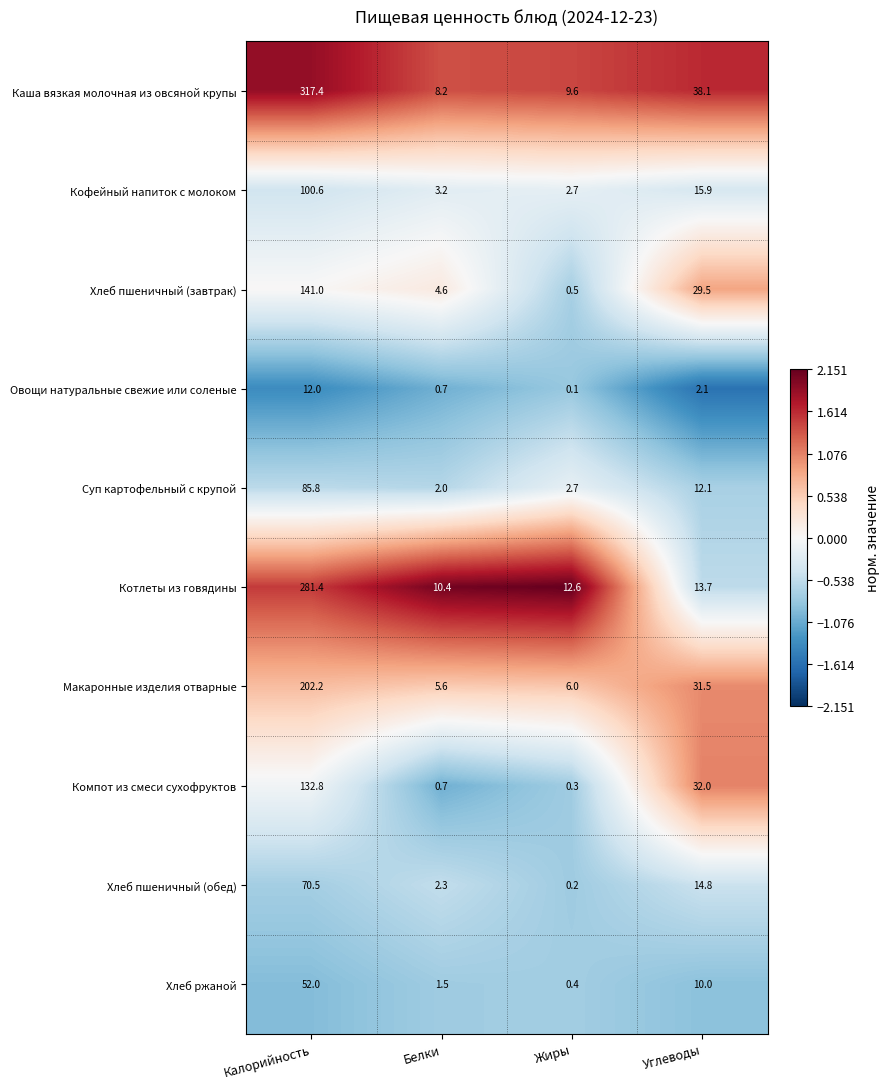

Which series has the largest total across all categories?

Каша вязкая молочная из овсяной крупы